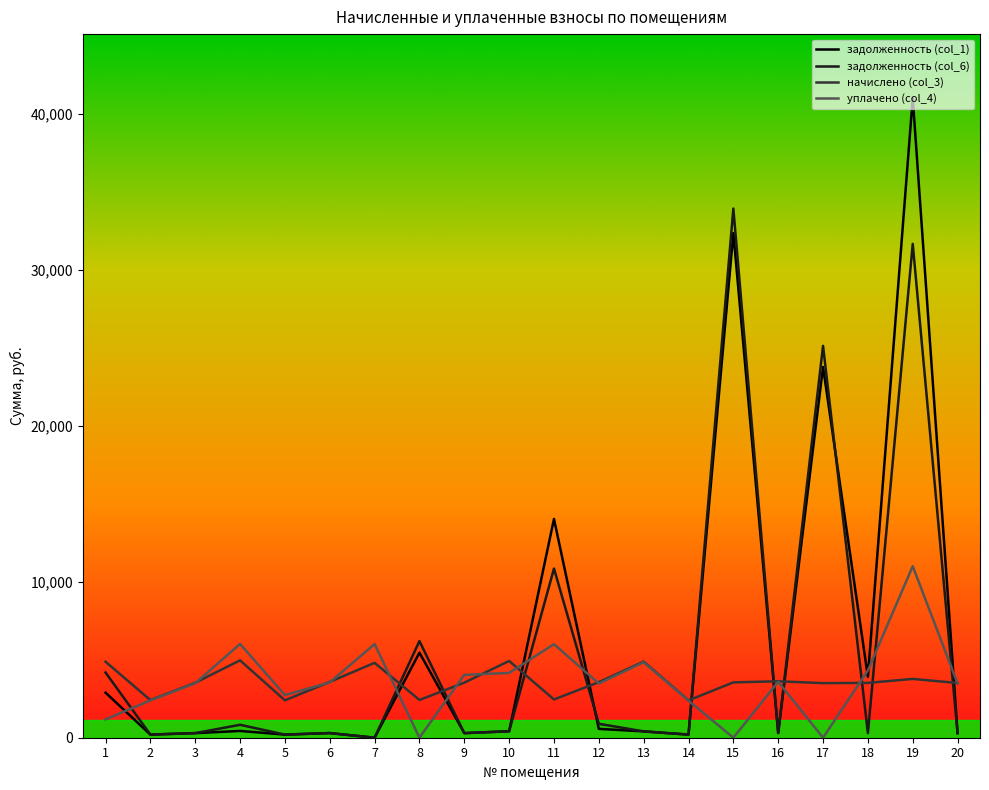

What is the maximum value shown in the chart?

41024.0